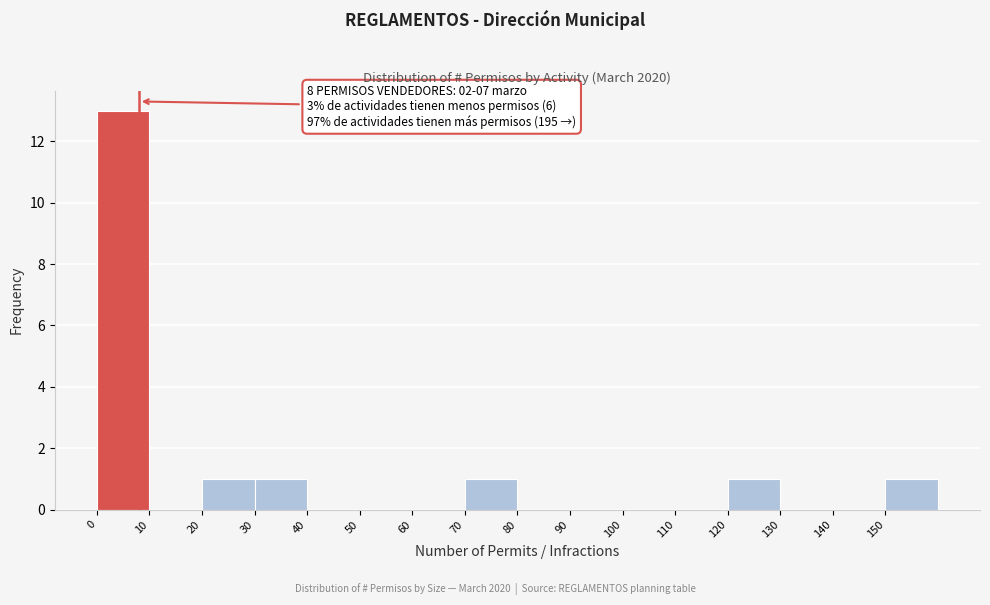

Which range on the x-axis has the tallest bar?

0 to 10